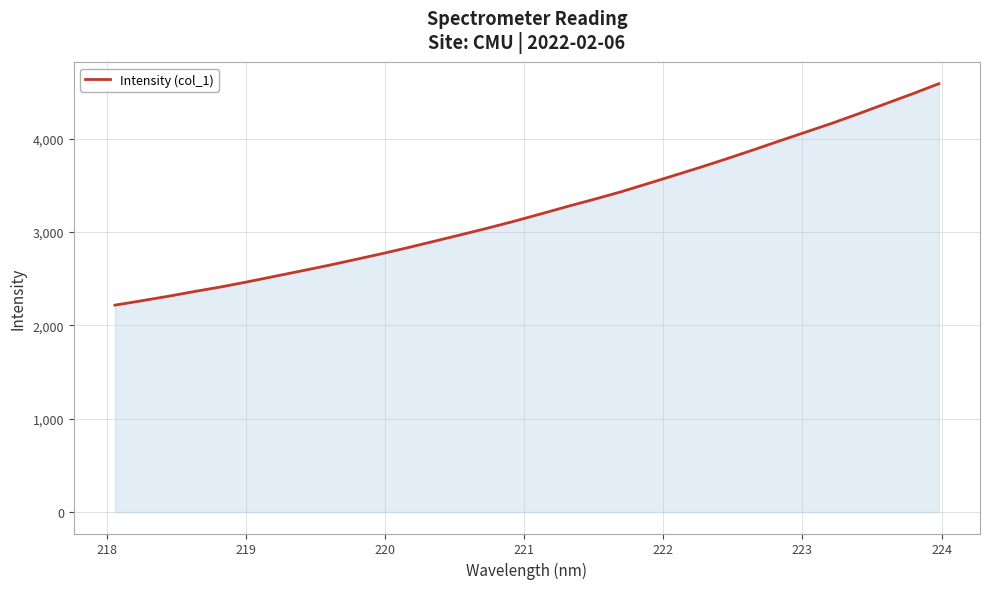

True or false: there are more than 2 points higher than both neighbors.

False